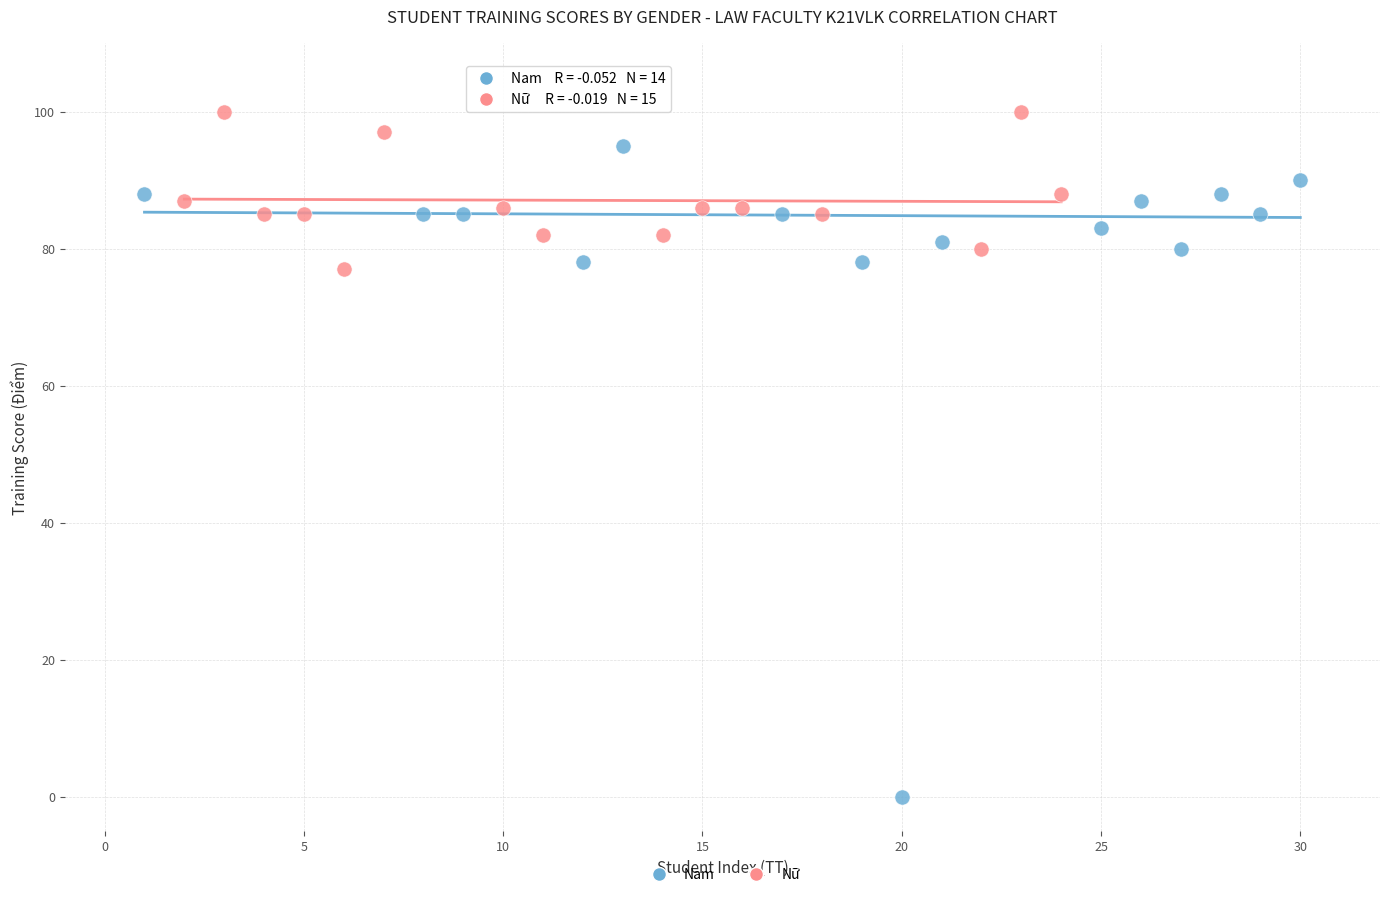

Which series contains the lowest Y value?

Nam